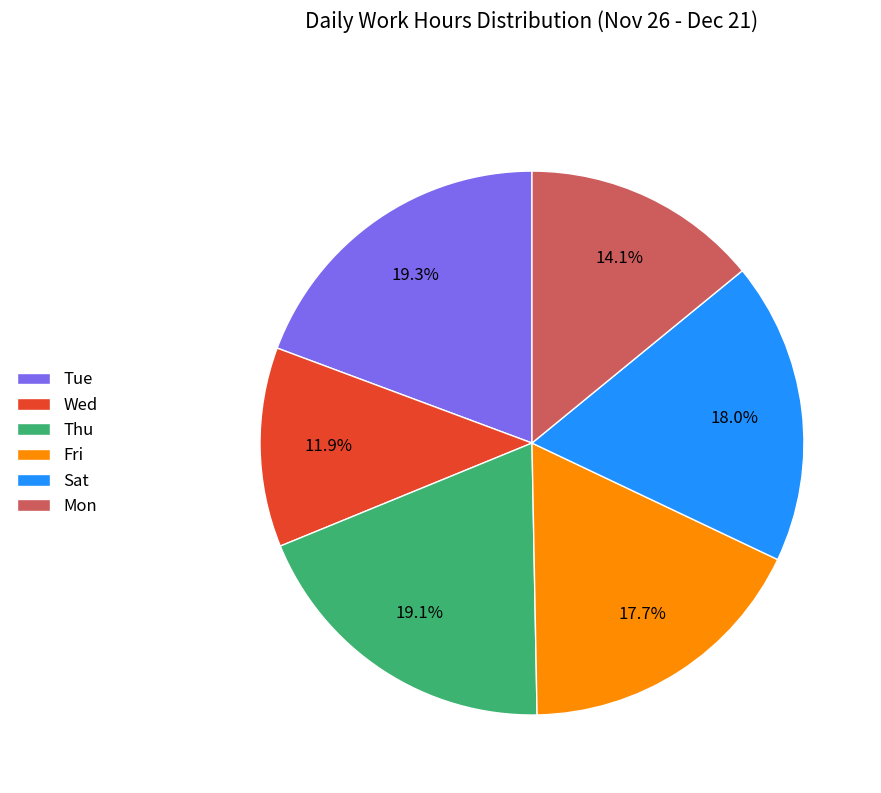

How much of the chart is everything except Sat?

82.0%